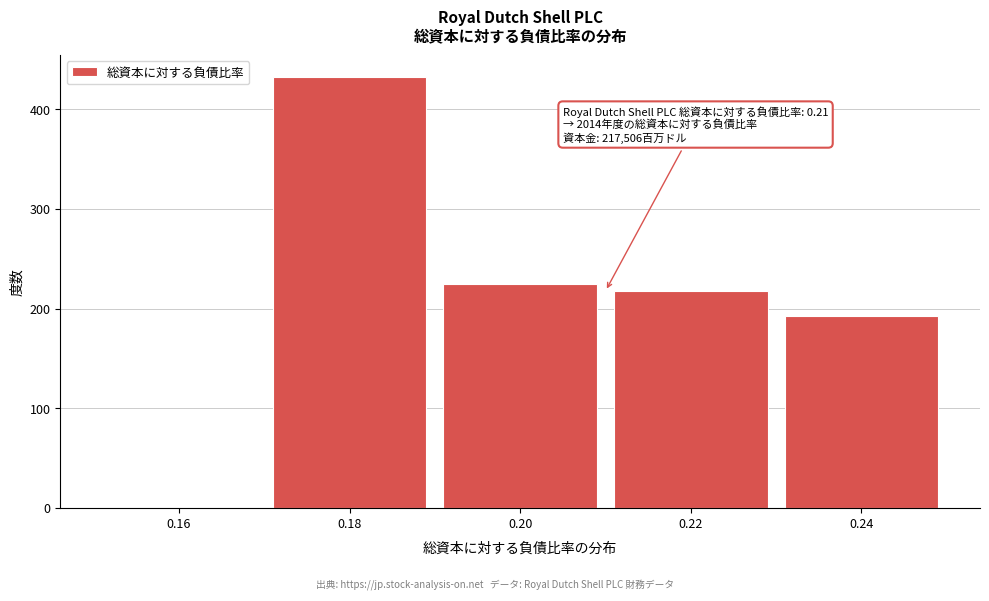

Reading right to left, transcribe all the data shown in this chart.

0.24=192.3	0.22=217.5	0.20=224.6	0.18=432.9	0.16=0.0